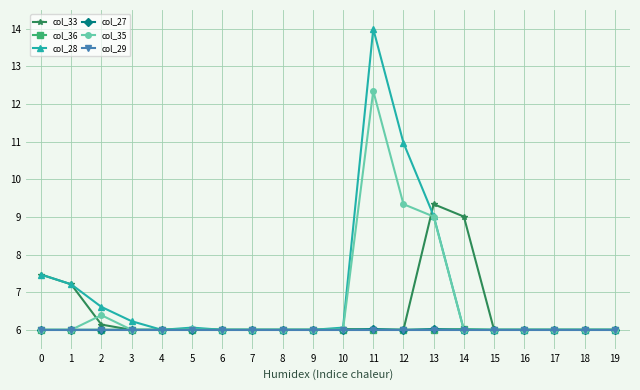

What is the value of the col_28 point at the 2nd from the left?

7.2